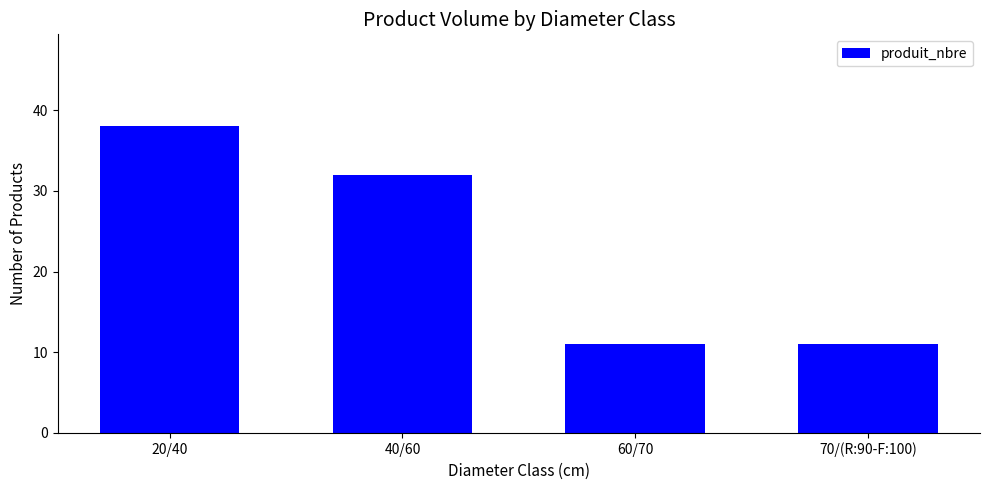

How many values are below 32?

2